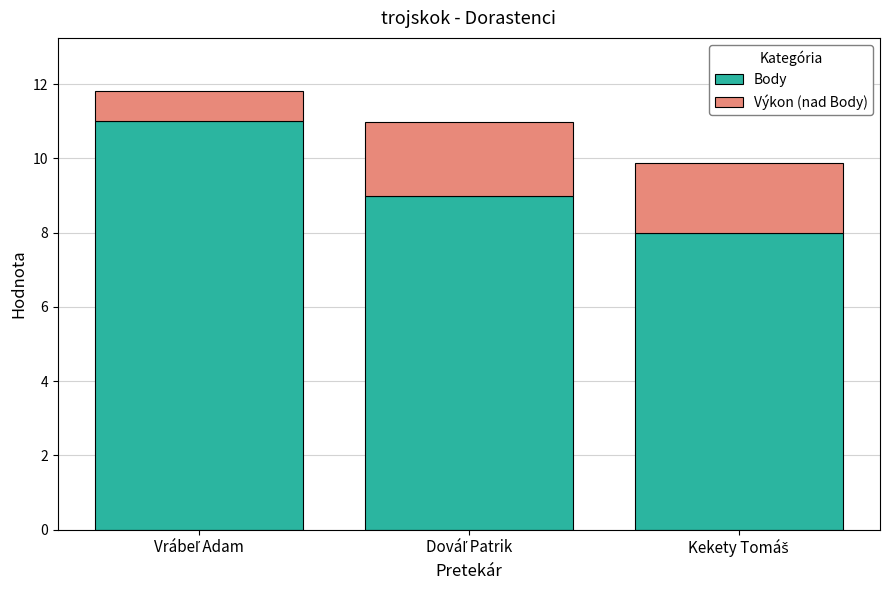

What is the average value of the Body series?

9.3